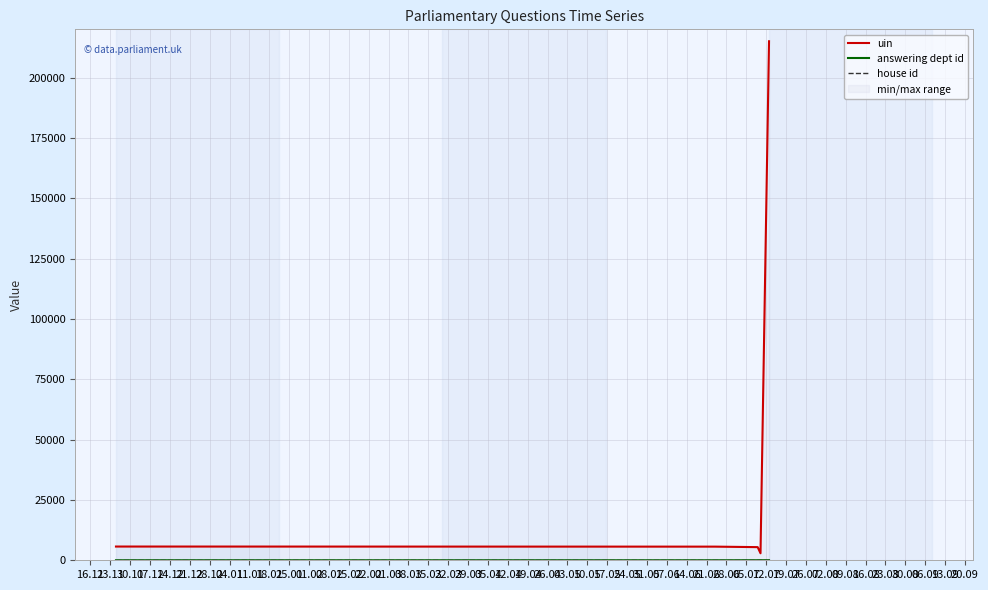

What is the sum of all answering dept id values?

64